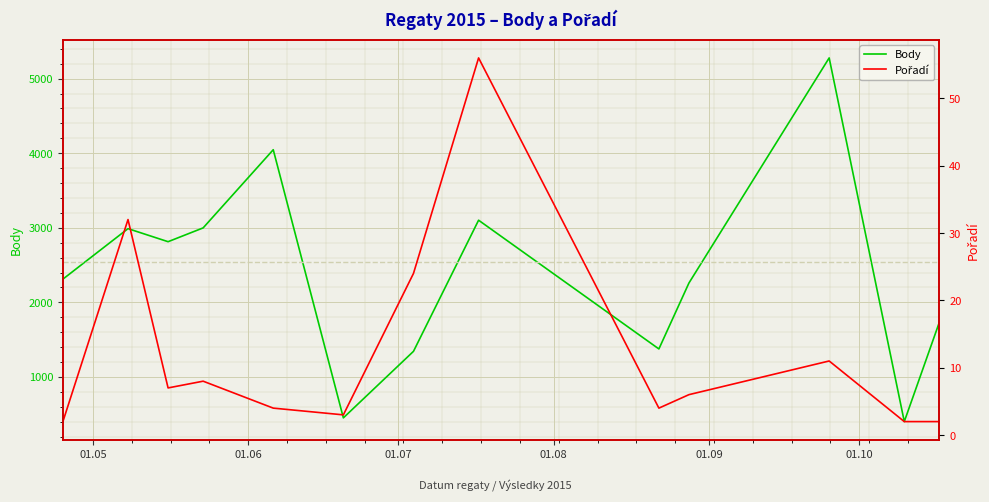

What is the maximum value for Body?

5278